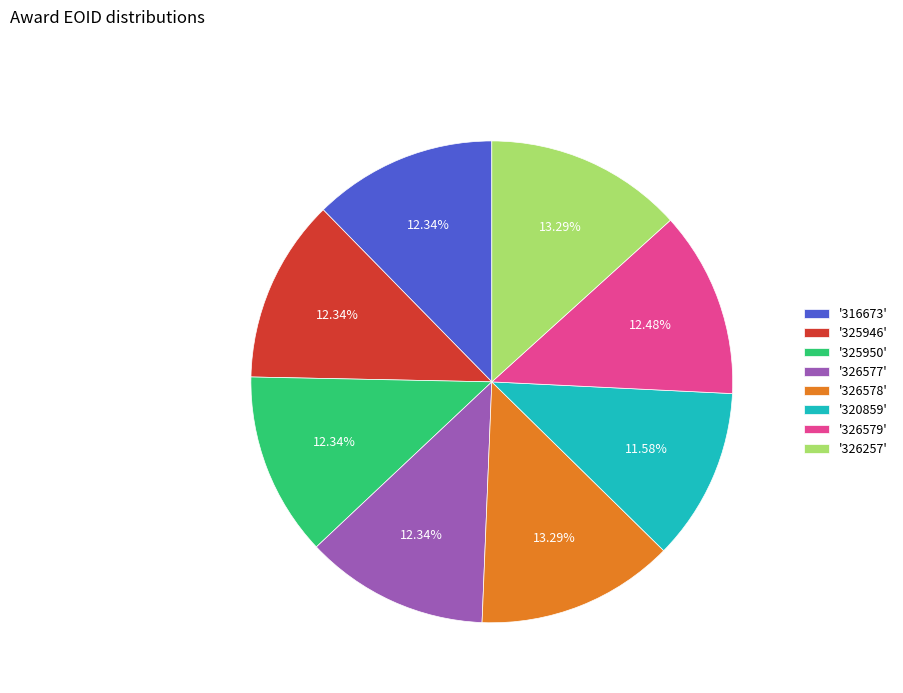

Which has a higher value, '320859' or '326579'?

'326579'